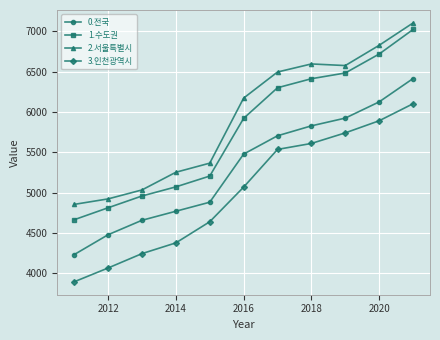

What is the greatest value displayed?

7103